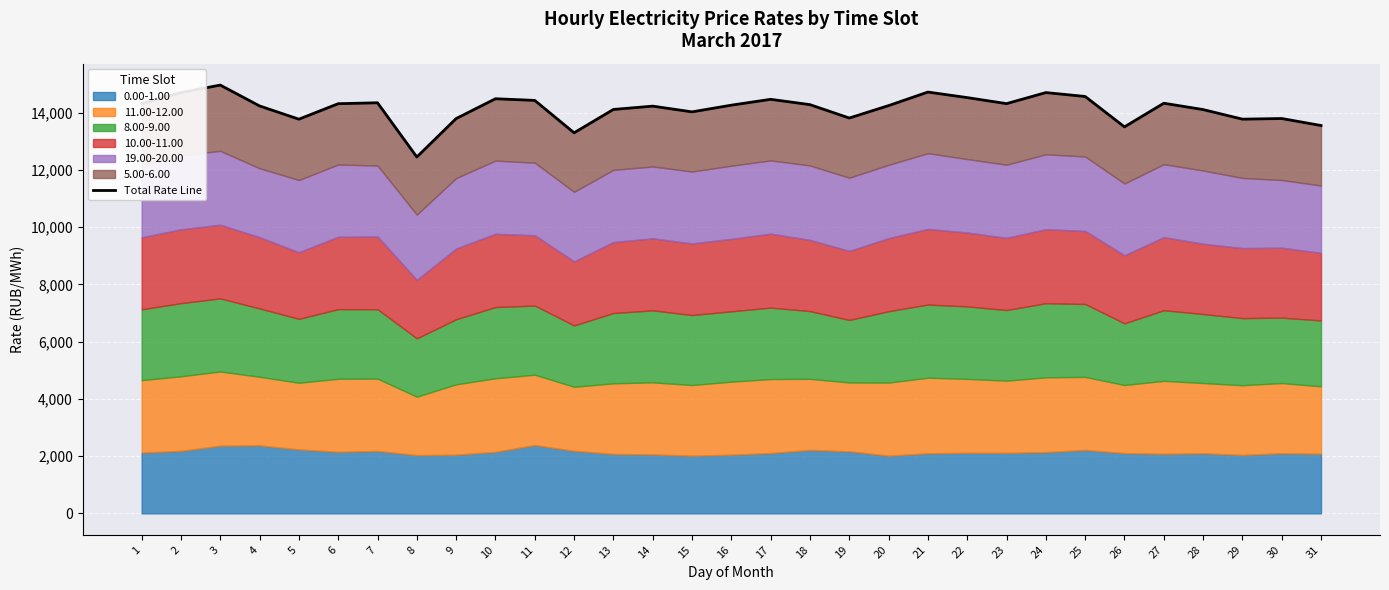

Reading right to left, extract all data points from this chart.

13551.1	13796.0	13773.6	14108.7	14329.7	13503.8	14566.1	14702.0	14315.6	14526.9	14720.2	14246.8	13813.3	14280.3	14466.6	14262.3	14028.0	14228.6	14112.5	13296.8	14429.1	14486.5	13794.4	12451.5	14345.8	14313.7	13772.3	14235.5	14964.1	14702.9	14318.5